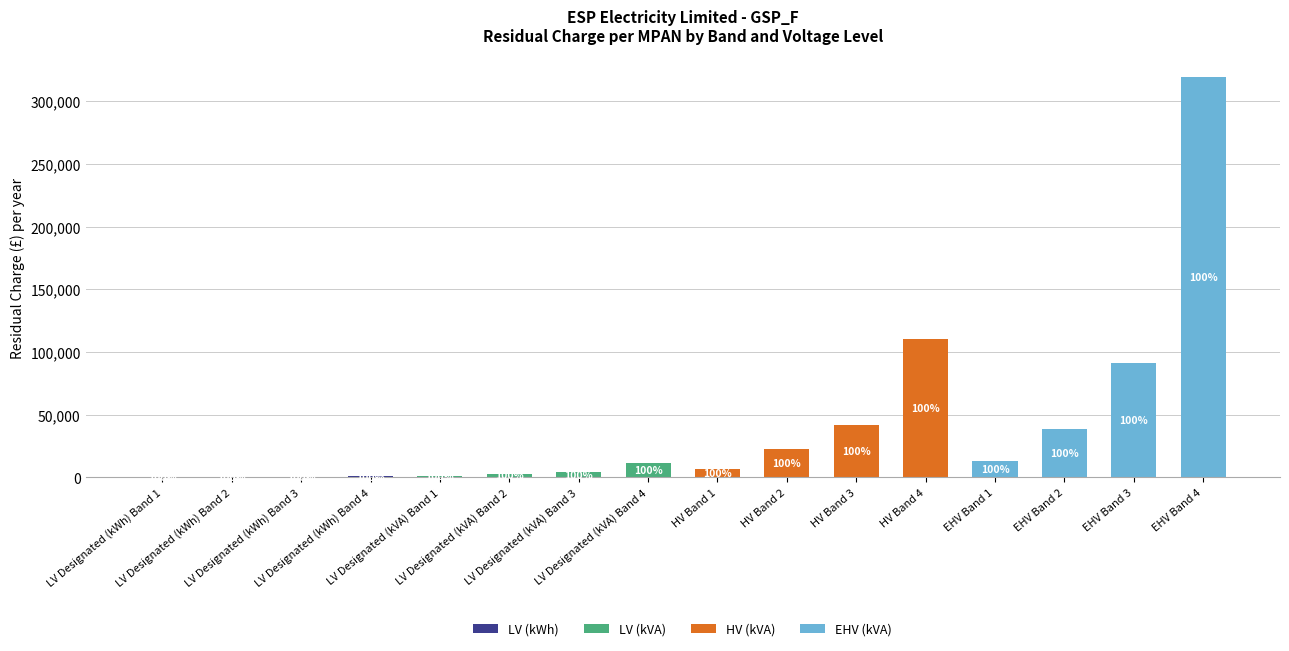

What is the label of the 5th bar from the right?

HV Band 4